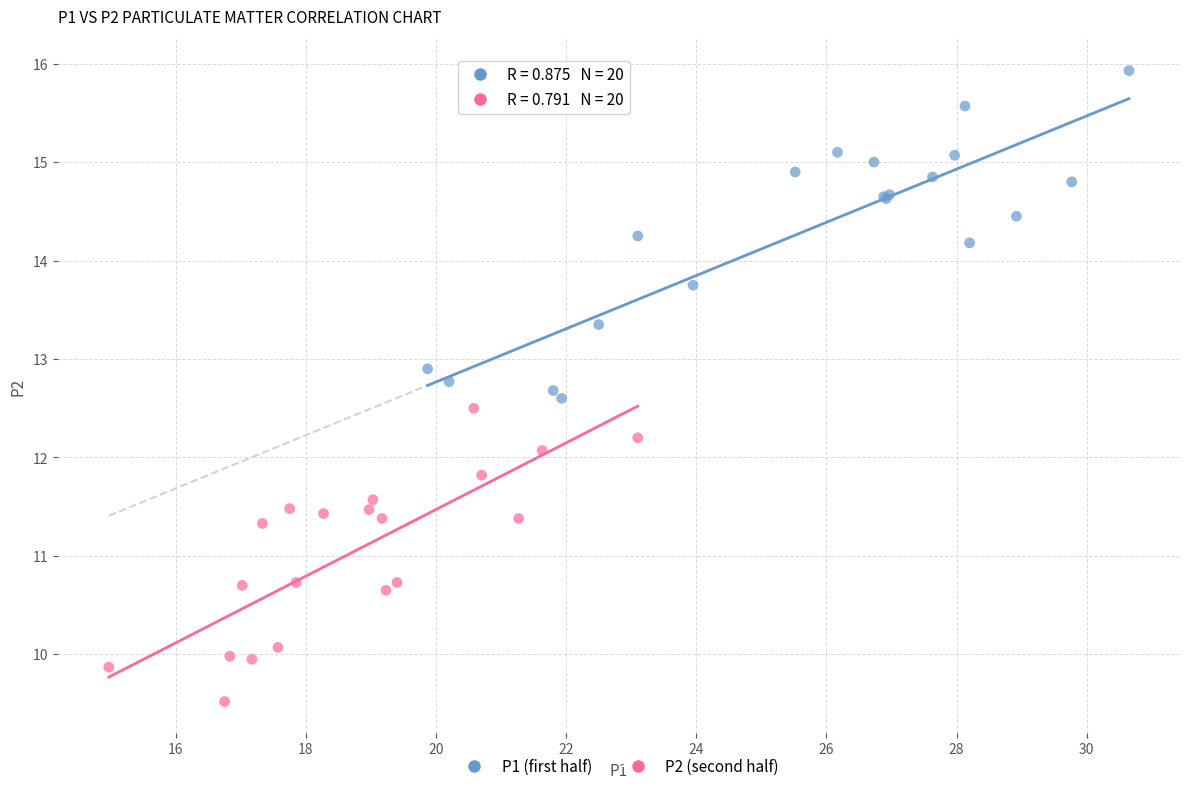

Which series reaches the minimum Y coordinate?

P2 (second half)